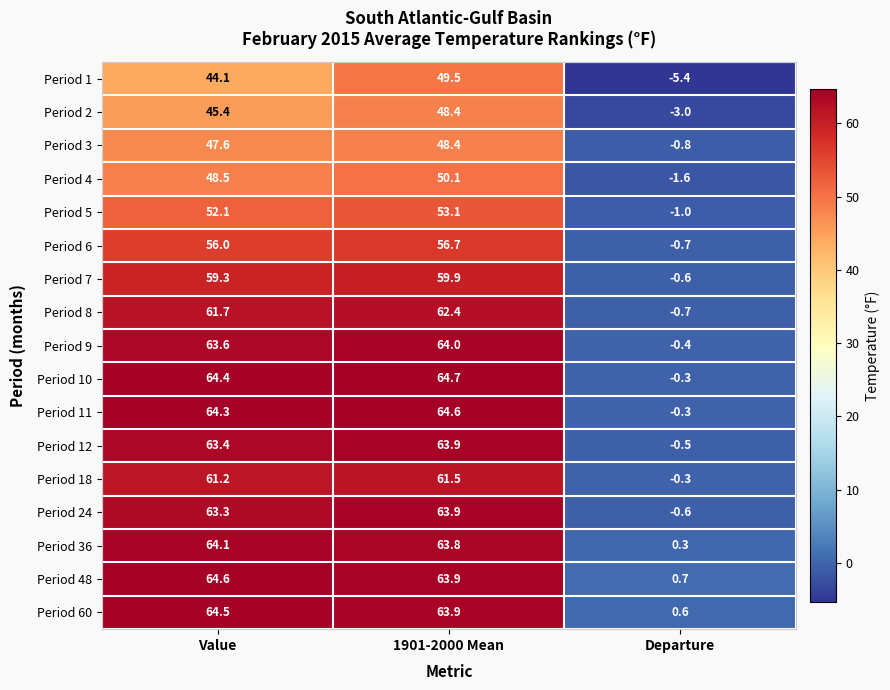

What is the spread (max minus min) of values at 1901-2000 Mean?

16.3